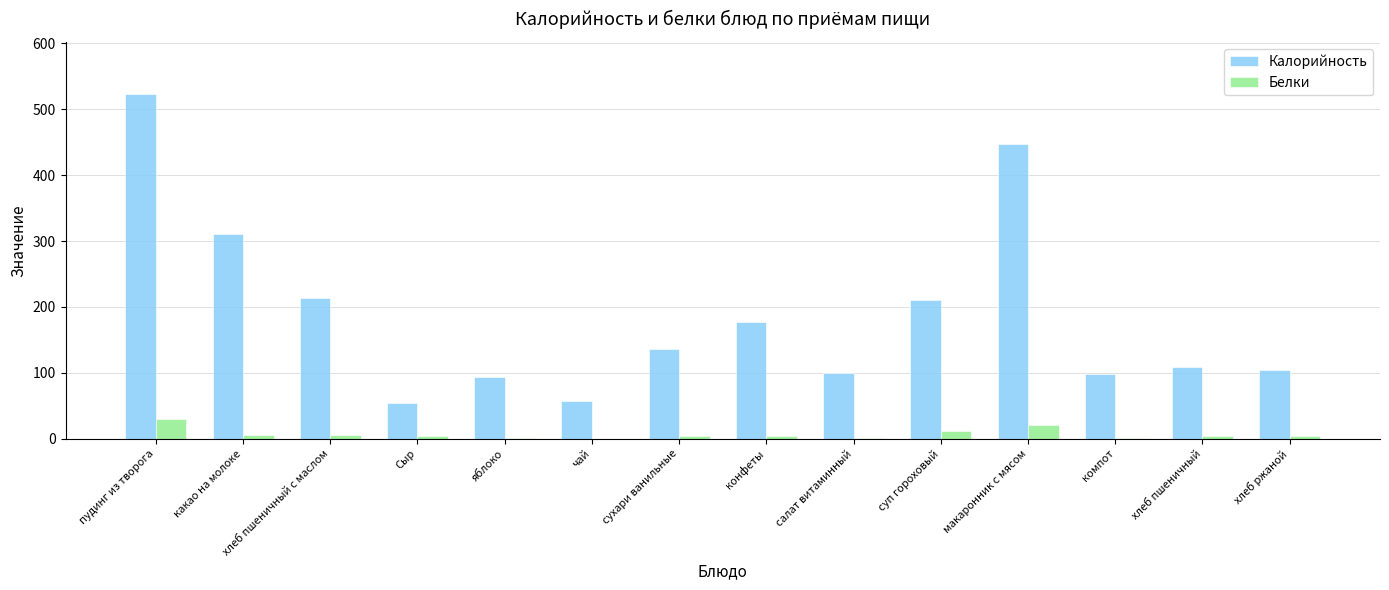

Which series has the widest spread of values?

Калорийность